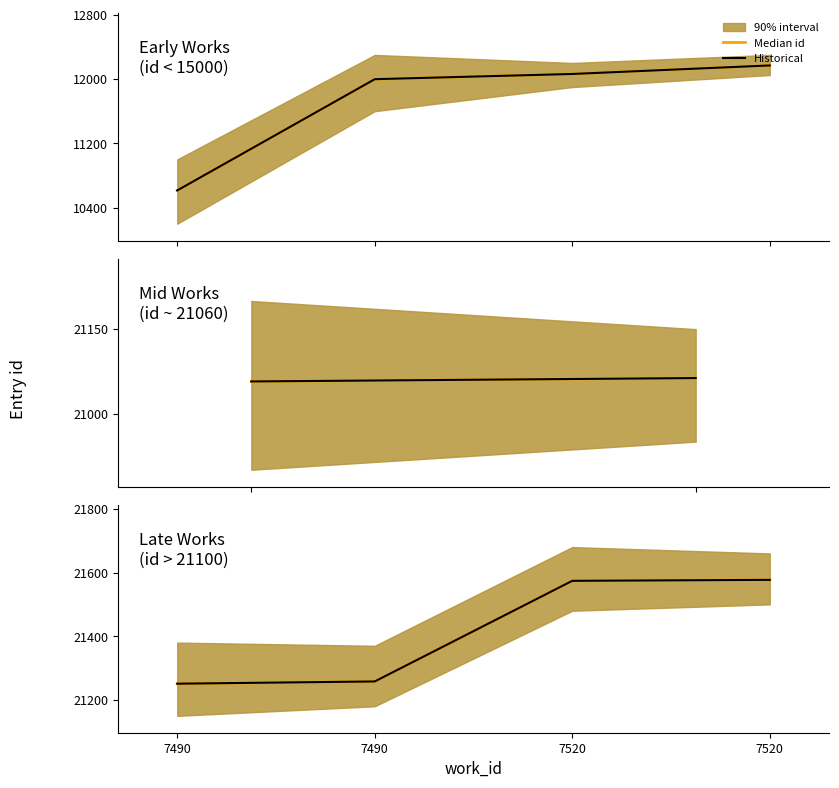

What is the difference between the second highest and second lowest values in the Median id series?

316